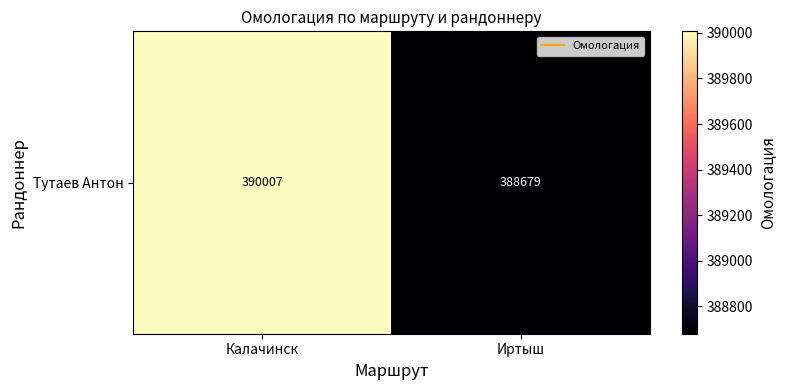

What is the difference between the values at Иртыш and Калачинск?

1328